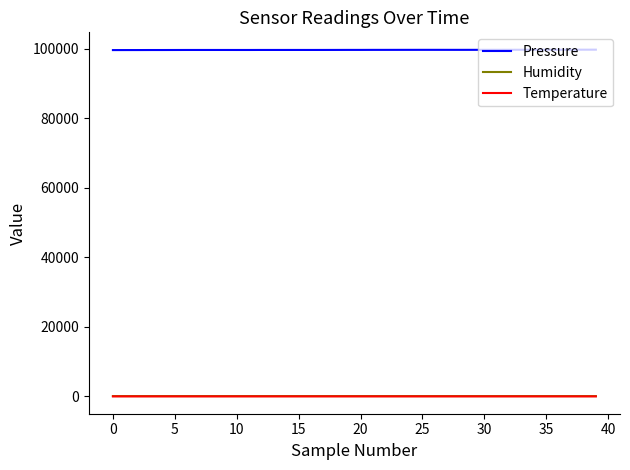

True or false: Pressure and Temperature intersect in this chart.

False